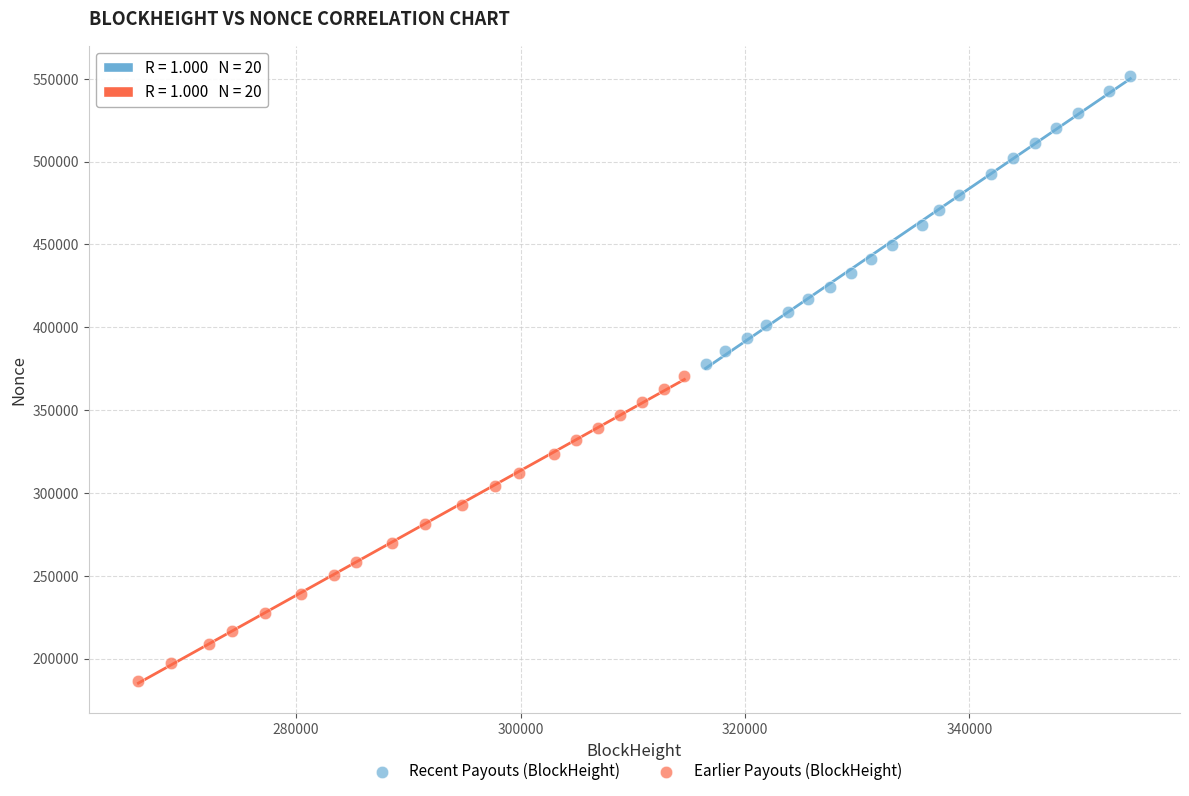

What are all the series names shown in the legend?

Recent Payouts (BlockHeight), Earlier Payouts (BlockHeight)